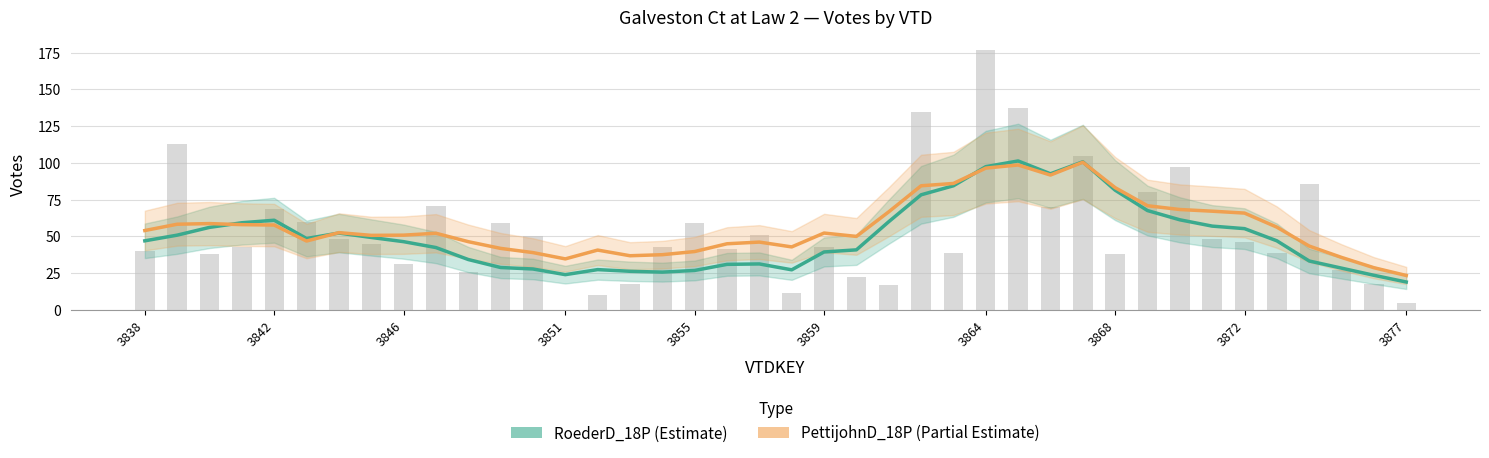

How many groups of bars are there?

40